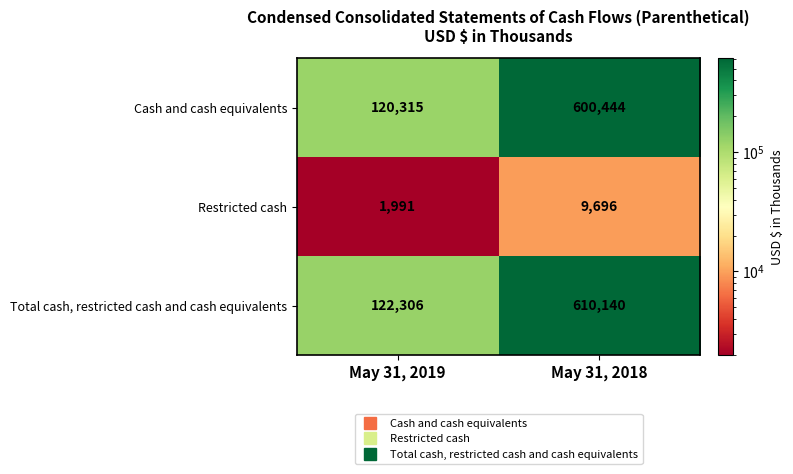

What is the sum of the Total cash, restricted cash and cash equivalents values at May 31, 2018 and May 31, 2019?

732446